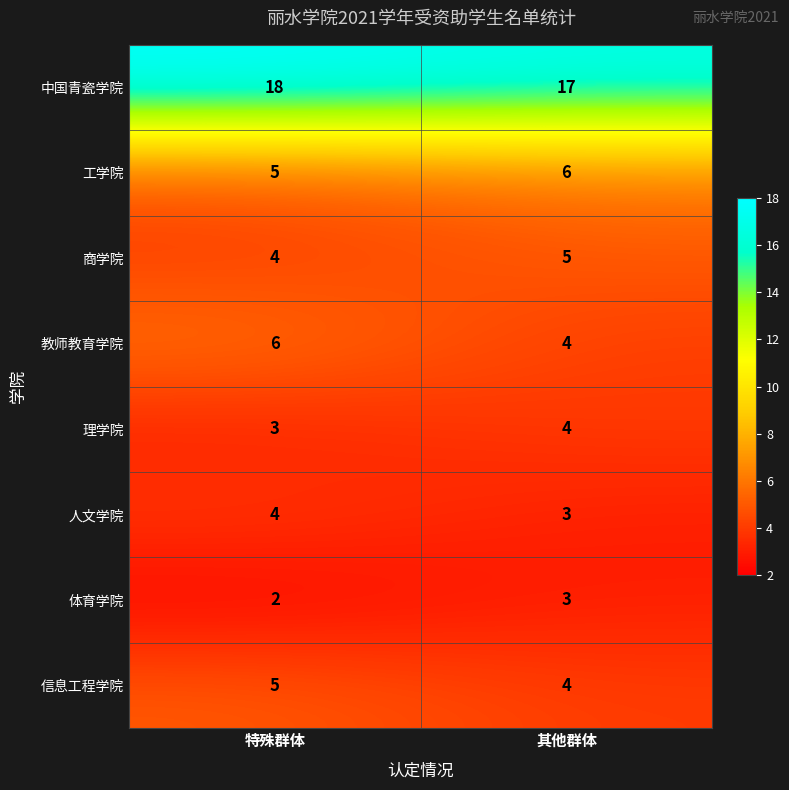

List the labels in order of 体育学院 value, smallest first.

特殊群体, 其他群体